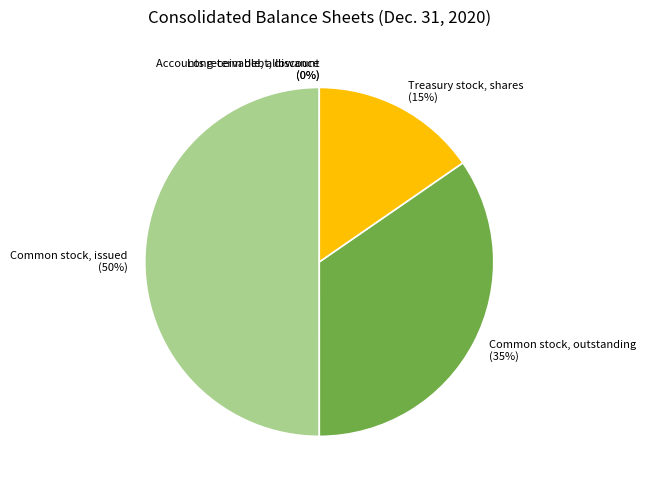

The Common stock, issued slice represents 40% of the pie. True or false?

False